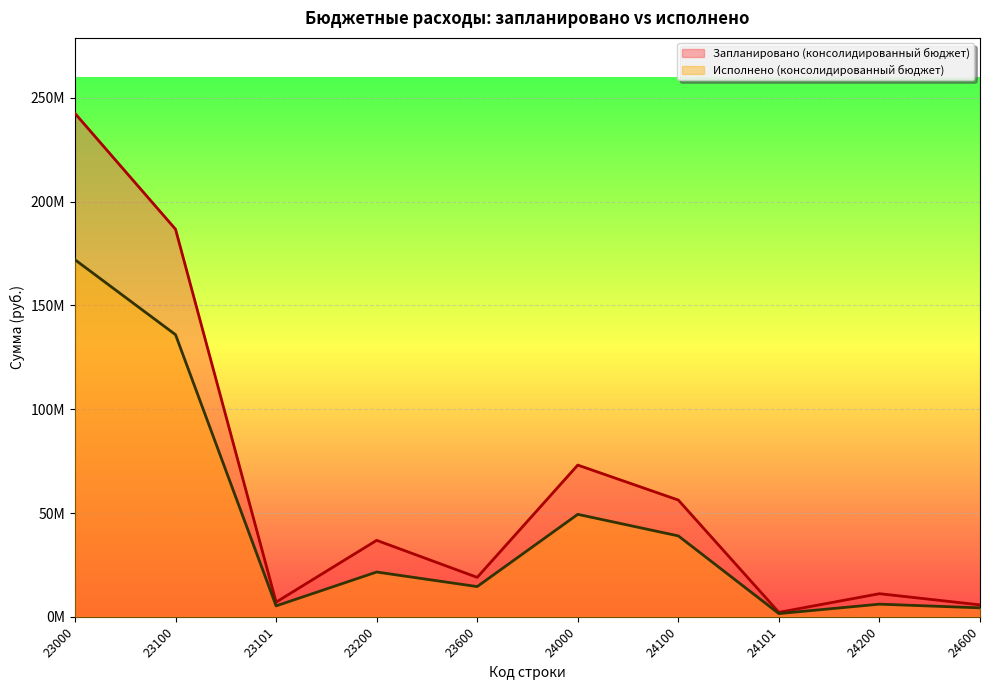

What are all the series names shown in the legend?

Запланировано (консолидированный бюджет), Исполнено (консолидированный бюджет)